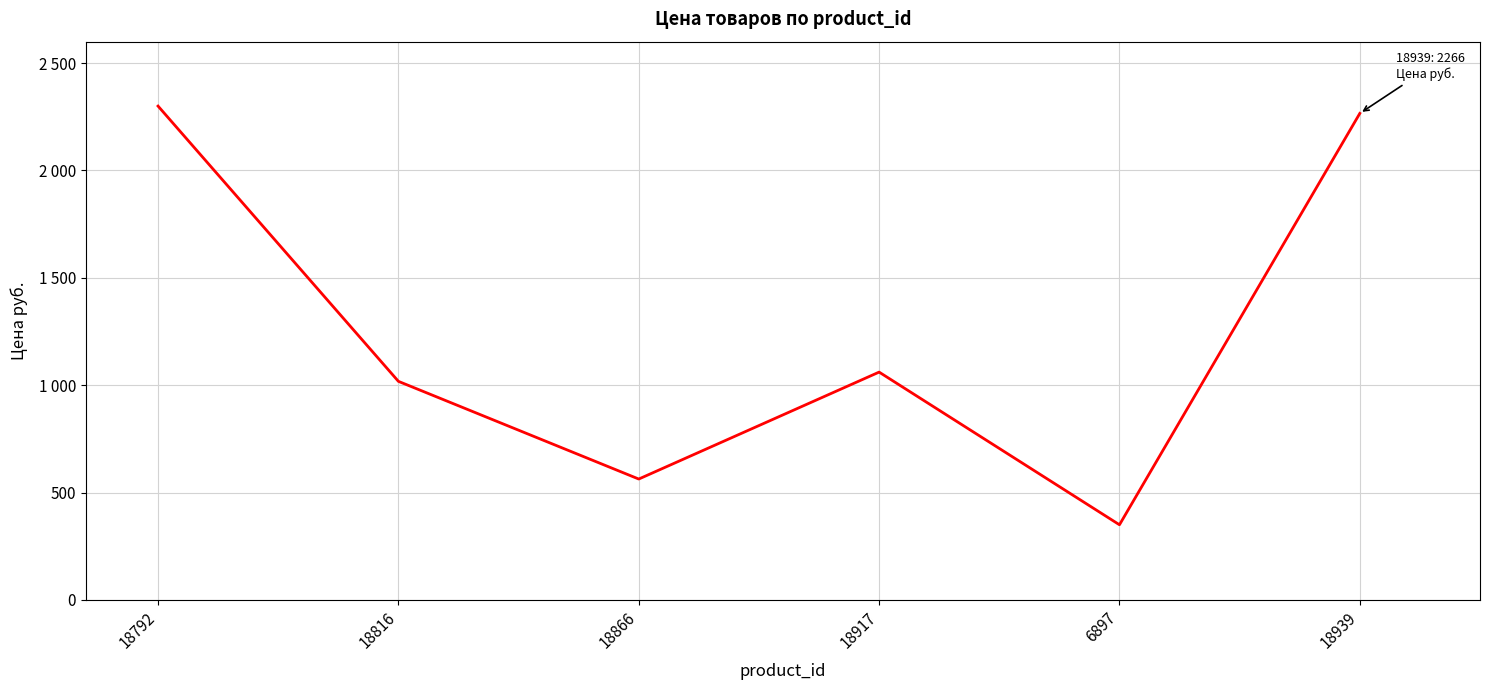

The chart shows a value of 1061 at 18917. True or false?

True